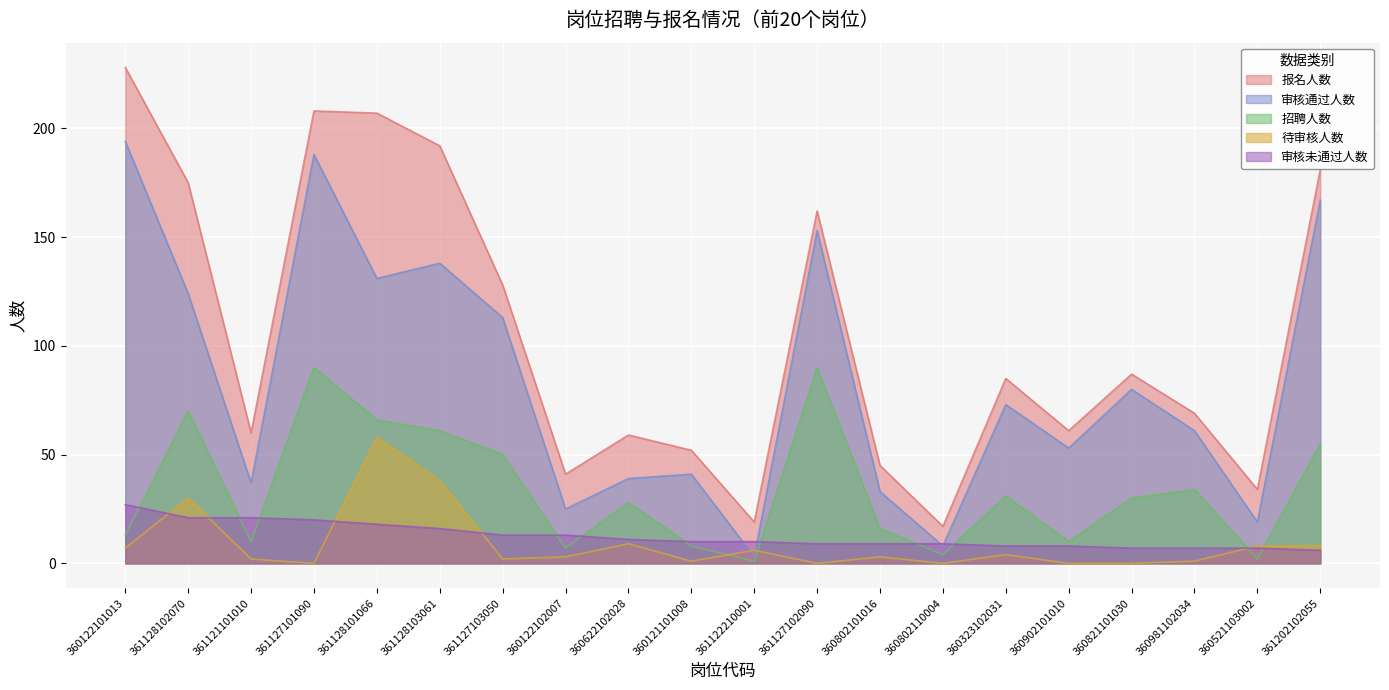

Which category has the lowest value in the 待审核人数 series?

361127101090